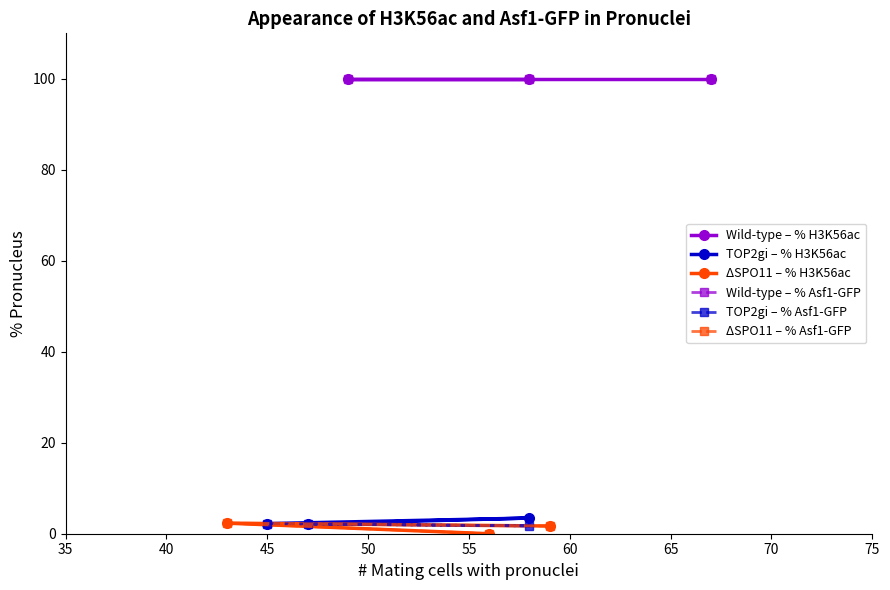

Read the TOP2gi – % Asf1-GFP value at 40.

1.7